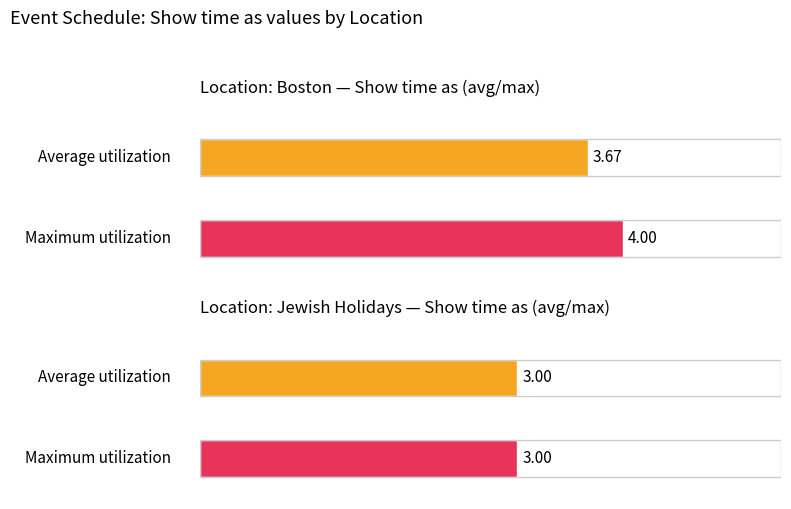

What is the average value of the Average utilization series?

3.3